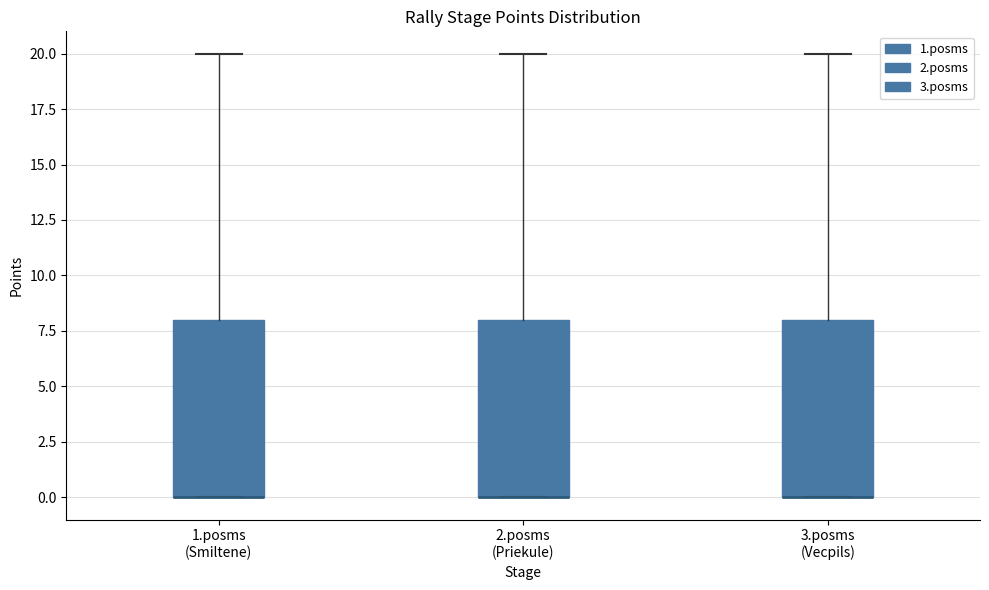

Reading left to right, read every box against the y-axis: the position of its median line, the range the box covers, and the ends of its whiskers. The values are not printed on the chart, so give them approximately, as read against the axis.

1.posms (Smiltene): median 0 (drawn on the box's lower edge), box 0 to 8, whiskers 0 to 20
2.posms (Priekule): median 0 (drawn on the box's lower edge), box 0 to 8, whiskers 0 to 20
3.posms (Vecpils): median 0 (drawn on the box's lower edge), box 0 to 8, whiskers 0 to 20